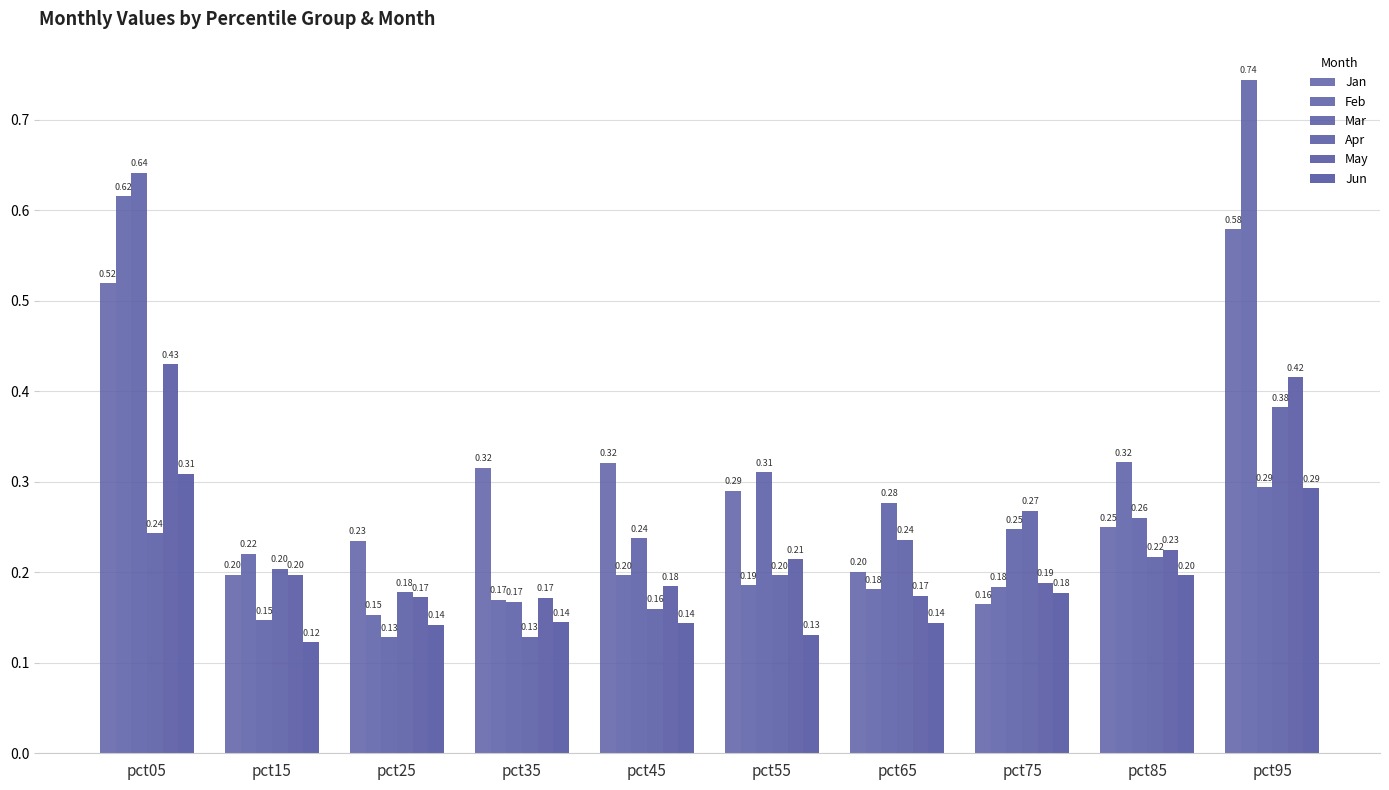

Count the number of categories in the chart.

10